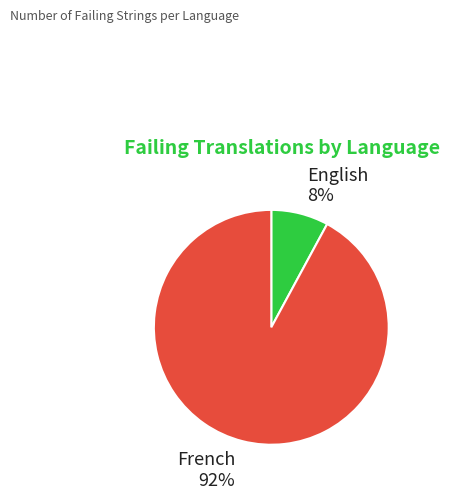

Is there a majority slice in this chart?

Yes